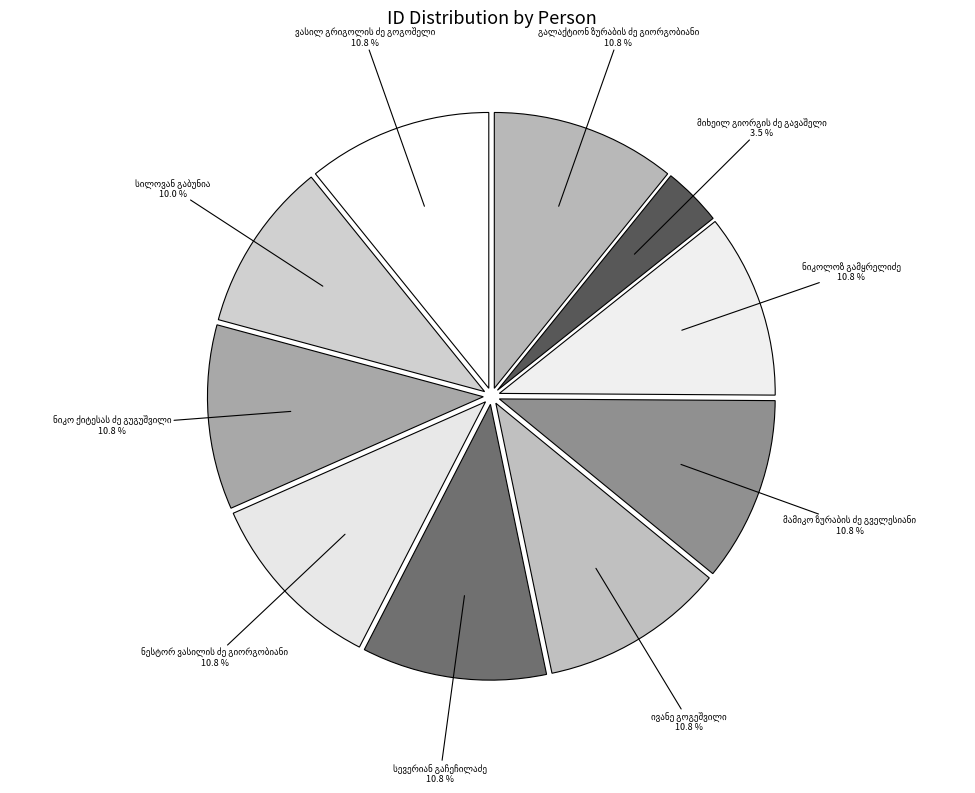

Is there any slice that represents more than half of the pie?

No